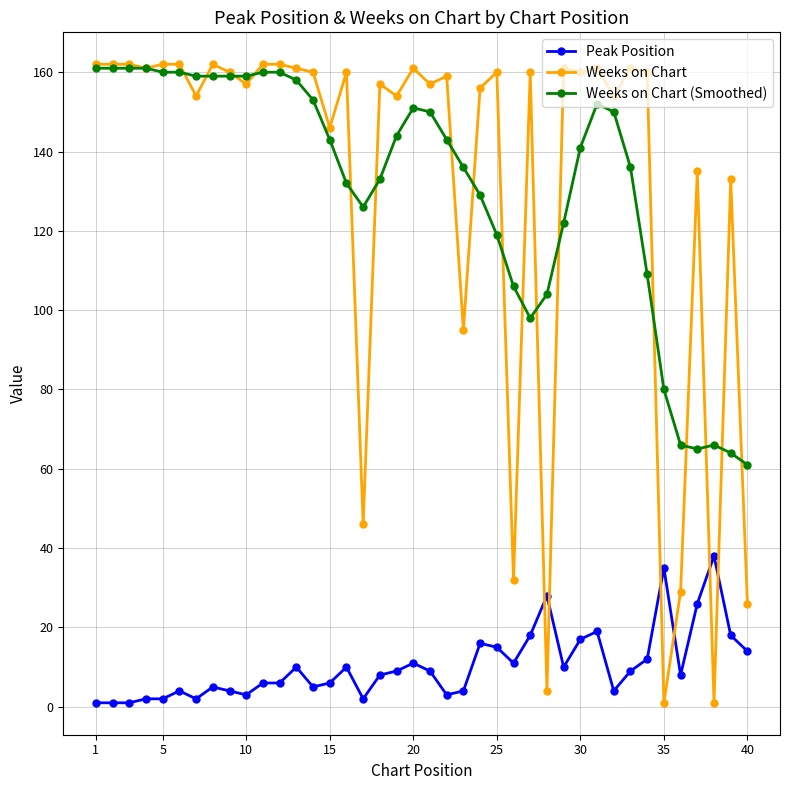

True or false: Weeks on Chart has more than 2 interior local peaks.

True